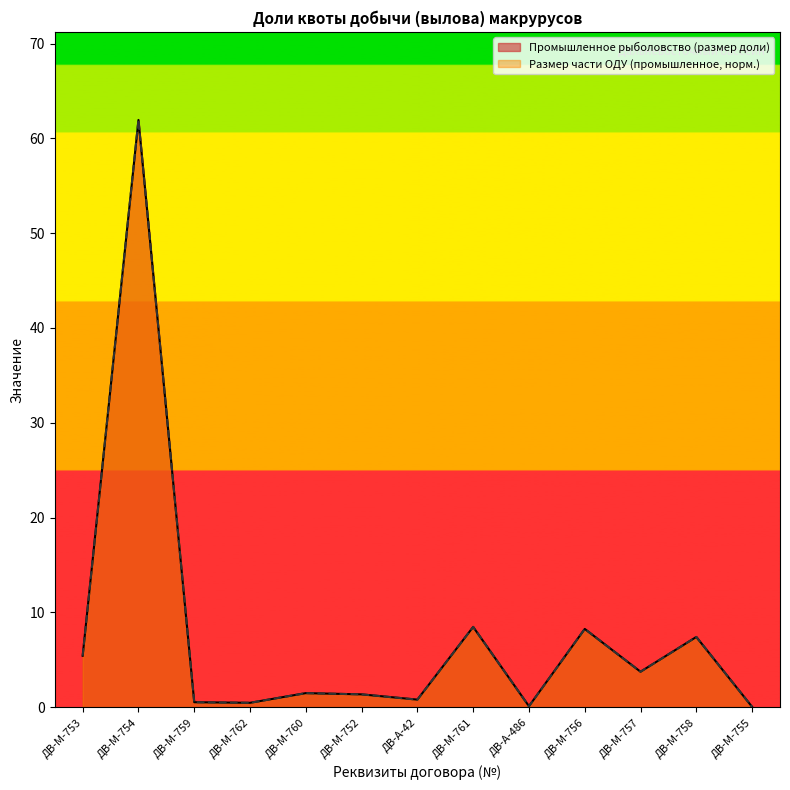

What is the total value across all series at ДВ-М-755?

0.1